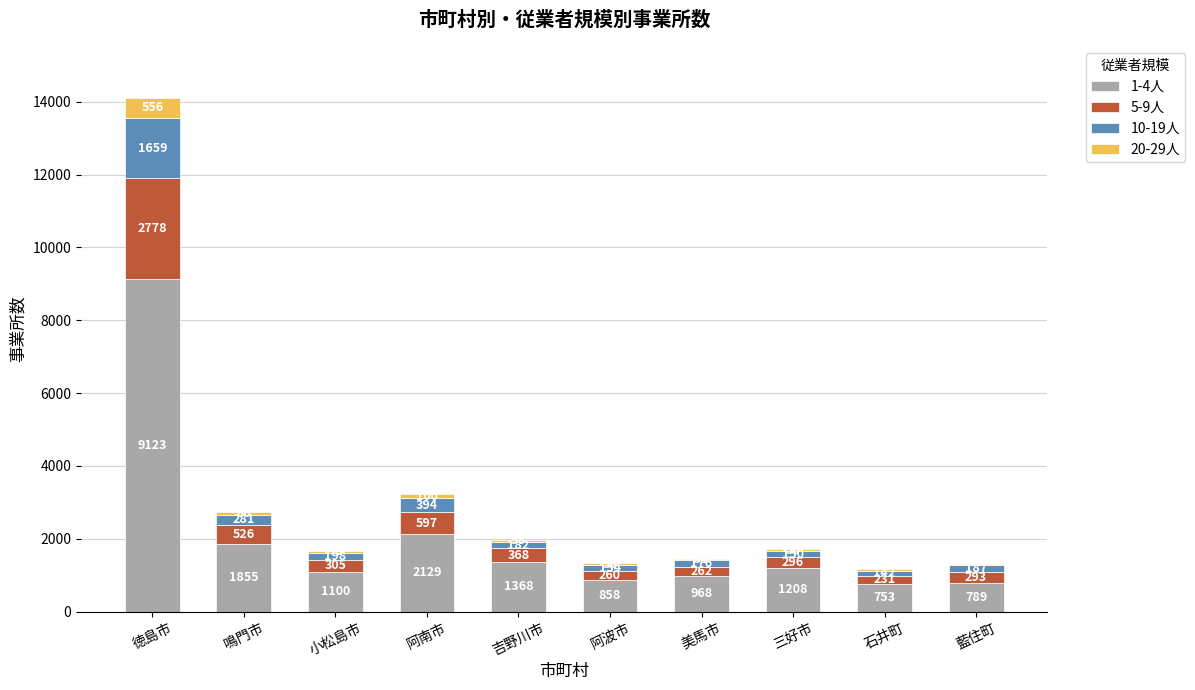

Which category has the highest value in the 1-4人 series?

徳島市